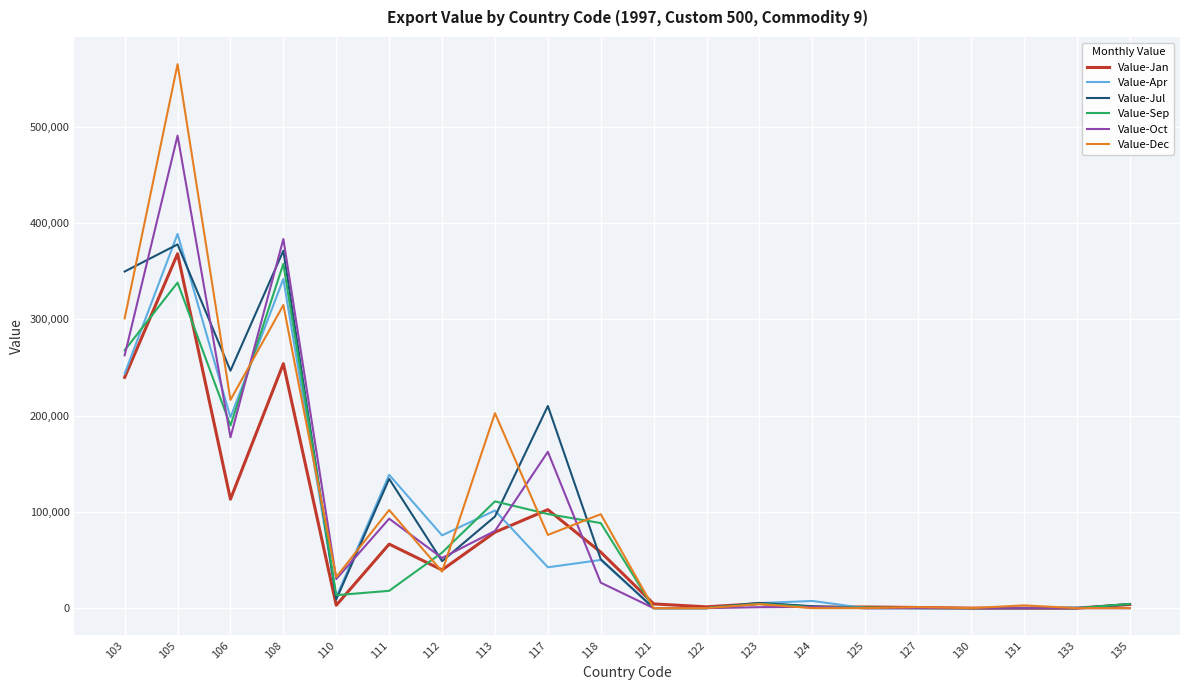

At which category is the sum across all series the highest?

105